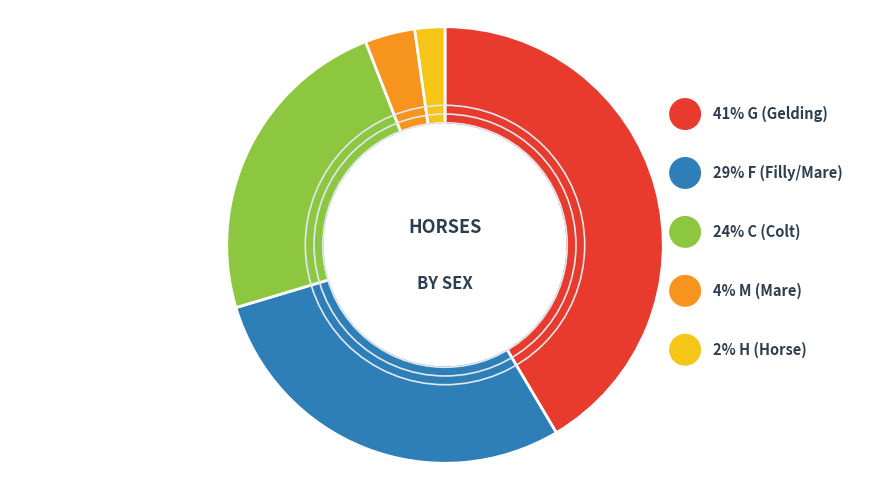

To the nearest percent, what is the average slice percentage?

20%